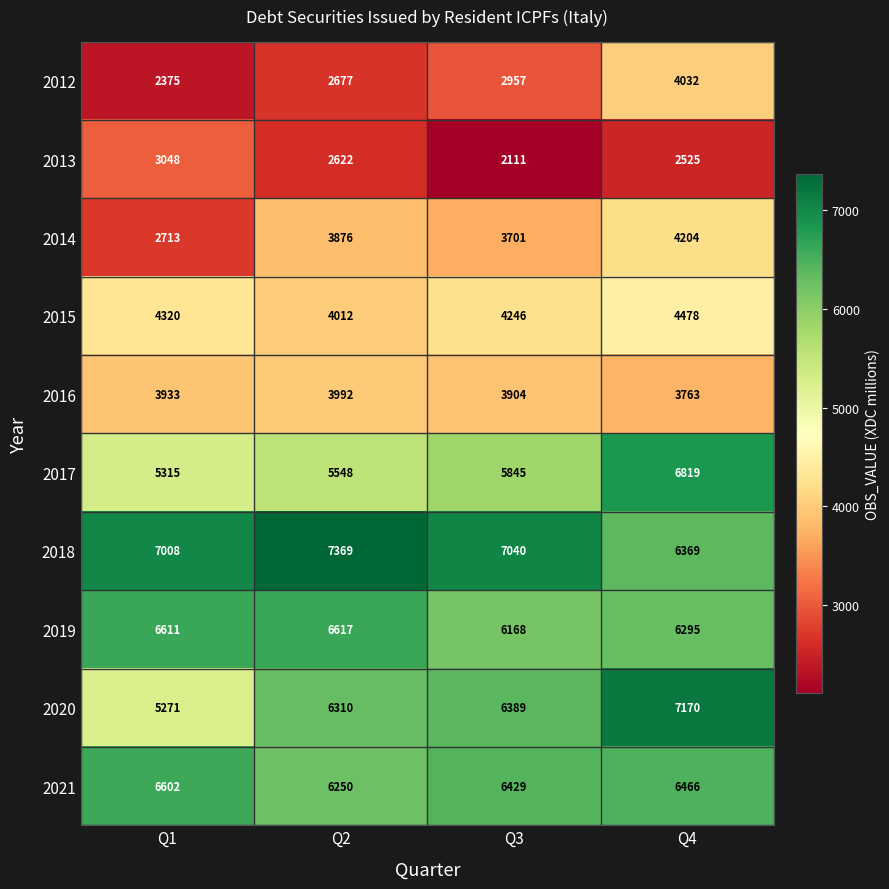

What is the total value across all series at Q2?

49273